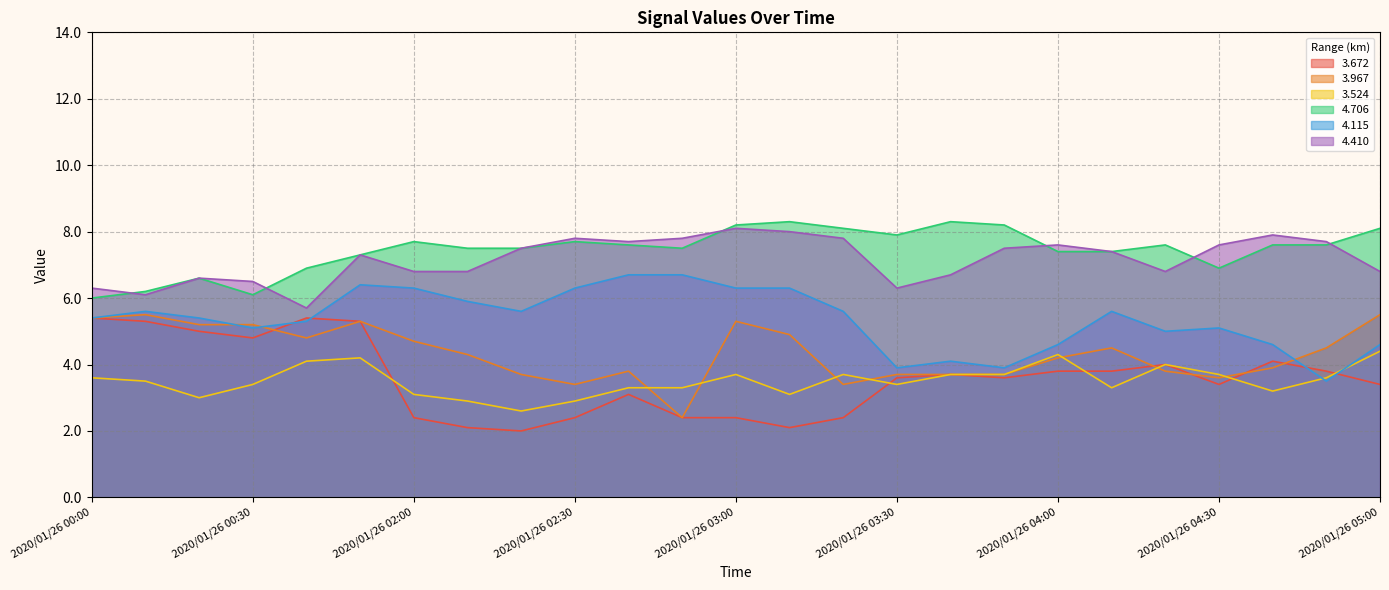

At how many categories does at least one series exceed 6?

25